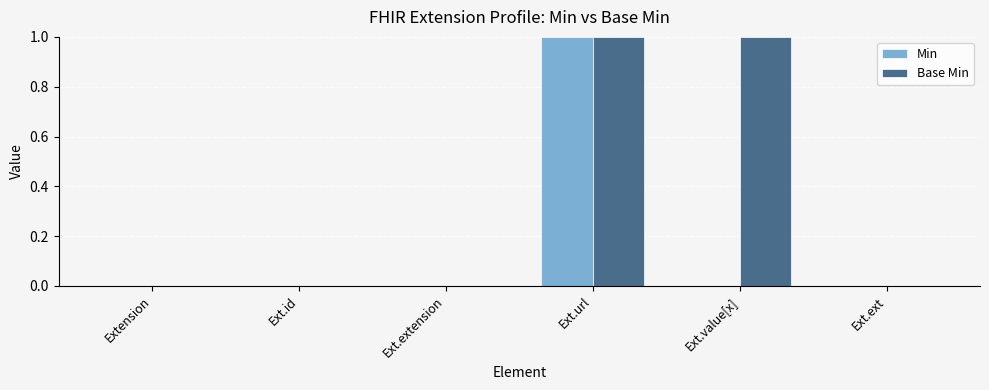

Which series has the largest total across all categories?

Base Min